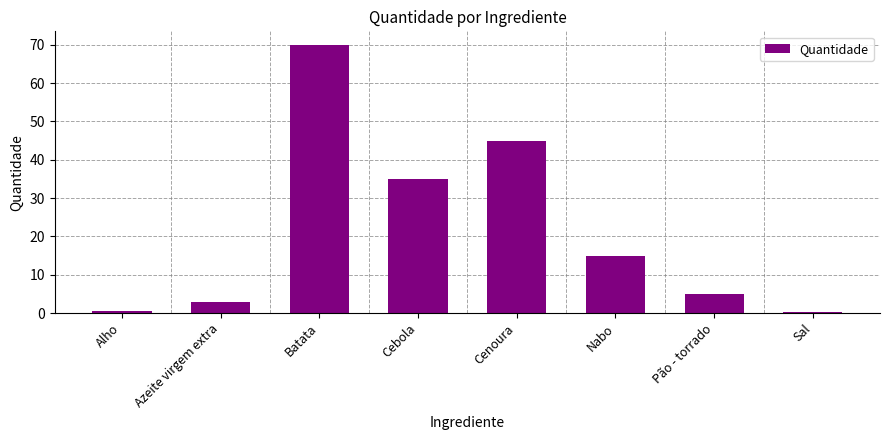

True or false: the data shows 0.2 at Sal.

True